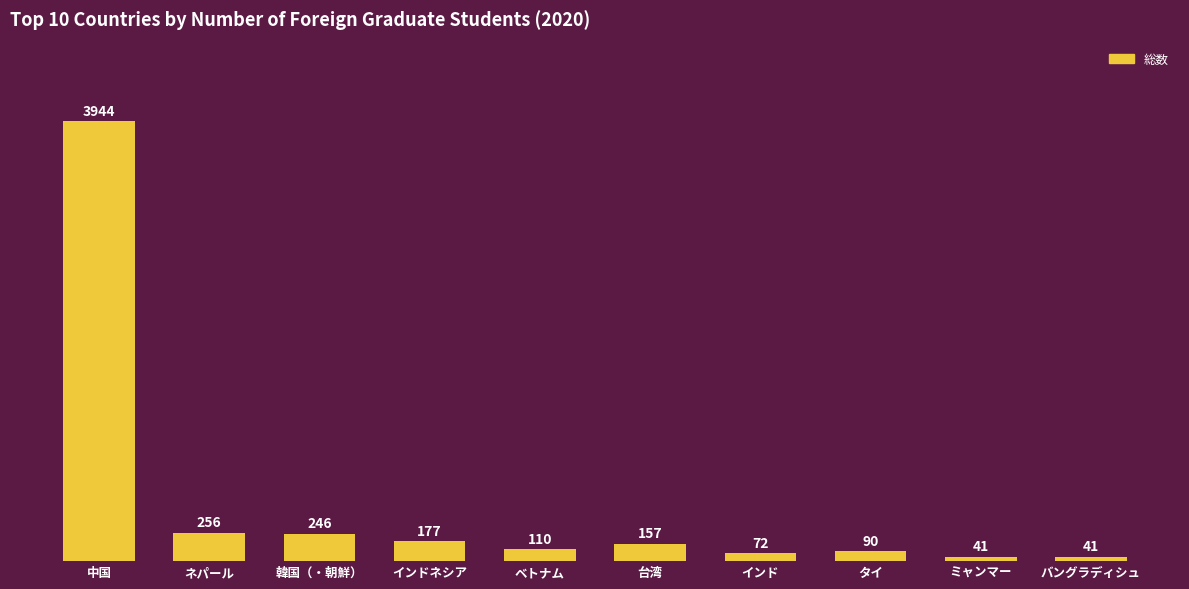

Reading left to right, what are all the values shown in this chart?

中国=3944	ネパール=256	韓国（・朝鮮）=246	インドネシア=177	ベトナム=110	台湾=157	インド=72	タイ=90	ミャンマー=41	バングラディシュ=41